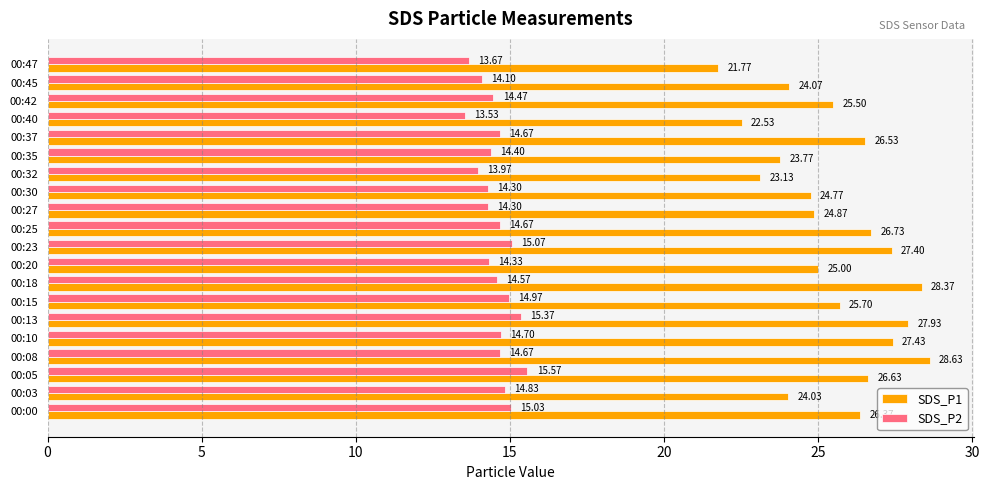

What is the highest value of the SDS_P2 series?

15.6